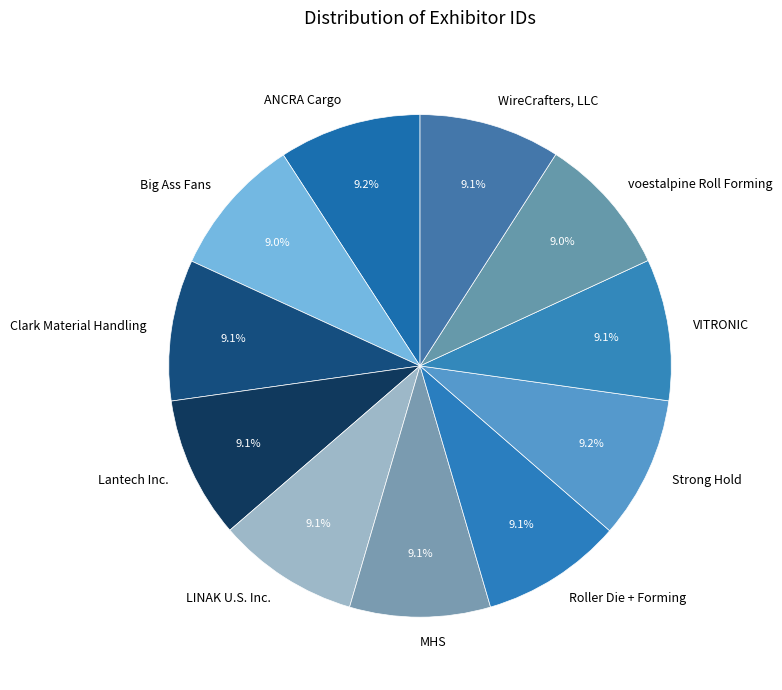

The Clark Material Handling slice represents 9% of the pie. True or false?

True